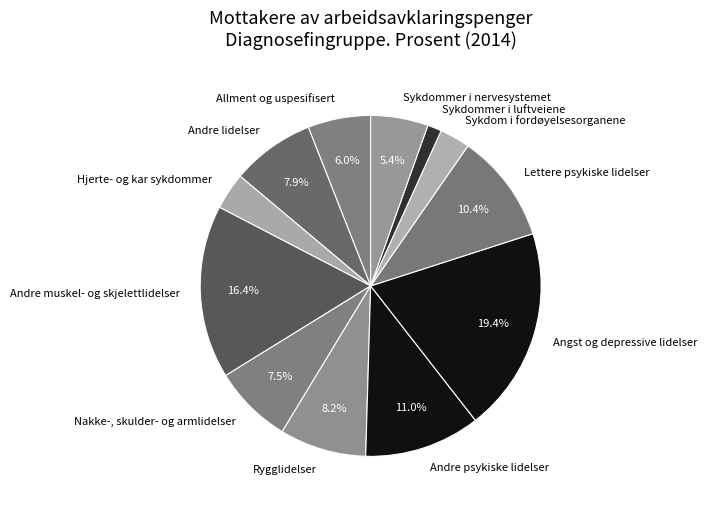

How many slices are in this pie chart?

12